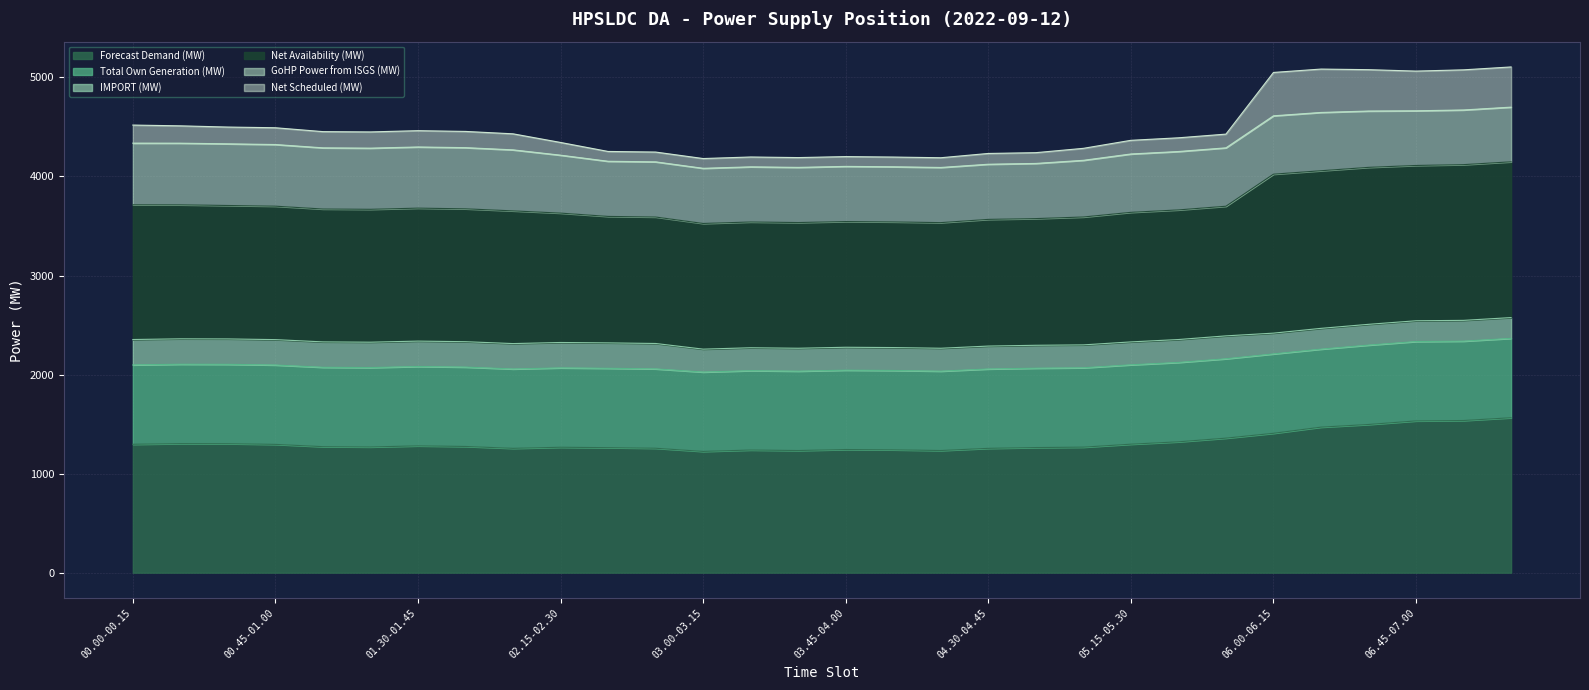

At which category is the sum across all series the highest?

07.15-07.30